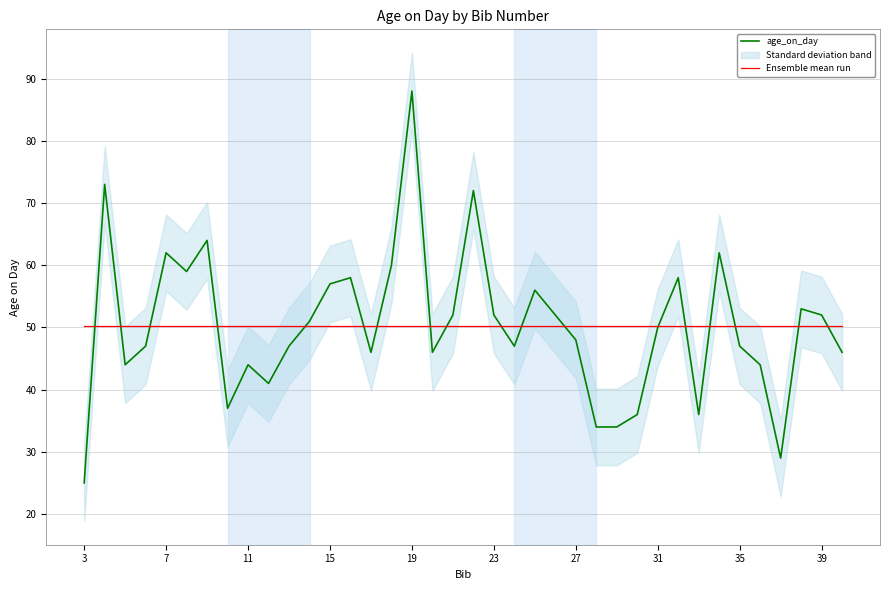

Reading left to right, list all the values displayed in this chart.

age_on_day: 25.0	73.0	44.0	47.0	62.0	59.0	64.0	37.0	44.0	41.0	47.0	51.0	57.0	58.0	46.0	60.0	88.0	46.0	52.0	72.0	52.0	47.0	56.0	52.0	48.0	34.0	34.0	36.0	50.0	58.0	36.0	62.0	47.0	44.0	29.0	53.0	52.0	46.0
Ensemble mean run: 50.2	50.2	50.2	50.2	50.2	50.2	50.2	50.2	50.2	50.2	50.2	50.2	50.2	50.2	50.2	50.2	50.2	50.2	50.2	50.2	50.2	50.2	50.2	50.2	50.2	50.2	50.2	50.2	50.2	50.2	50.2	50.2	50.2	50.2	50.2	50.2	50.2	50.2